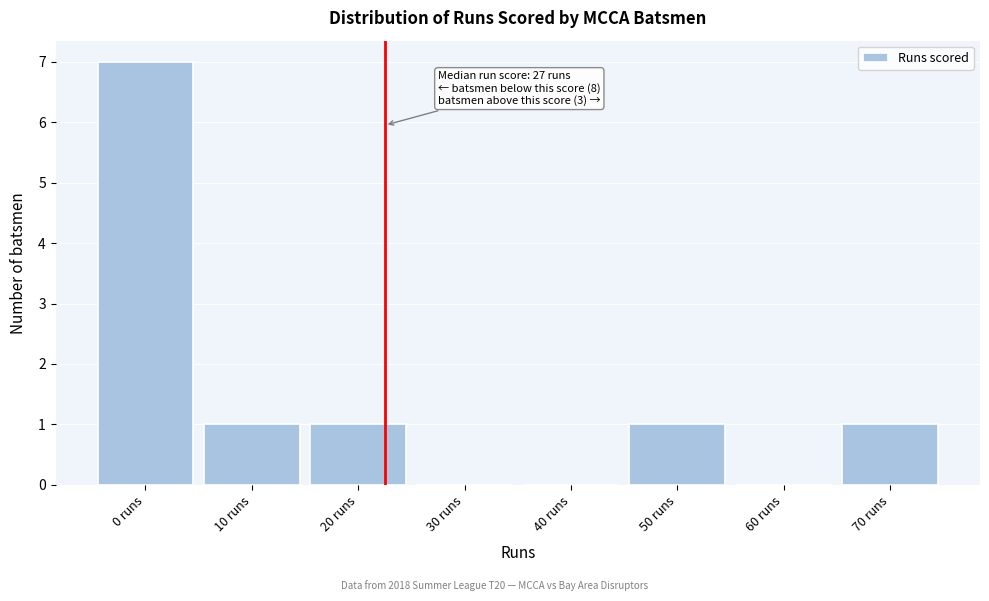

Reading left to right, what are all the values shown in this chart?

0 runs=7	10 runs=1	20 runs=1	30 runs=0	40 runs=0	50 runs=1	60 runs=0	70 runs=1